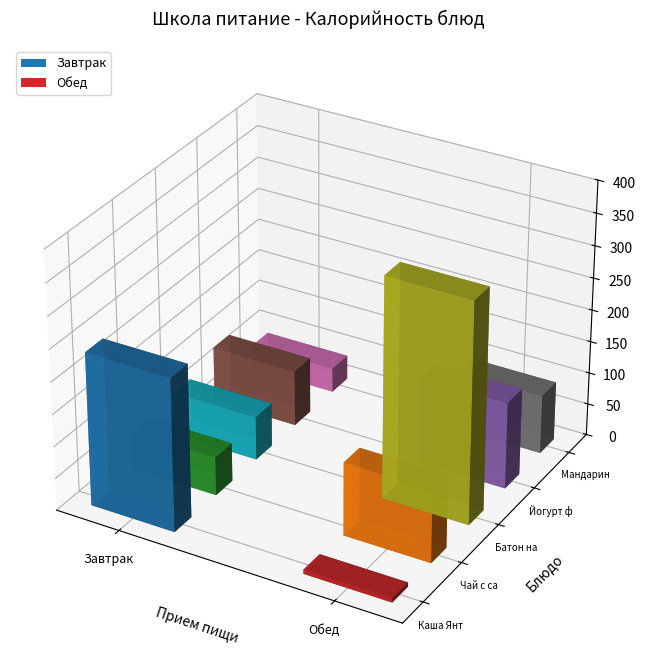

Is it true that Завтрак equals 87.0 at Йогурт фруктовый?

True